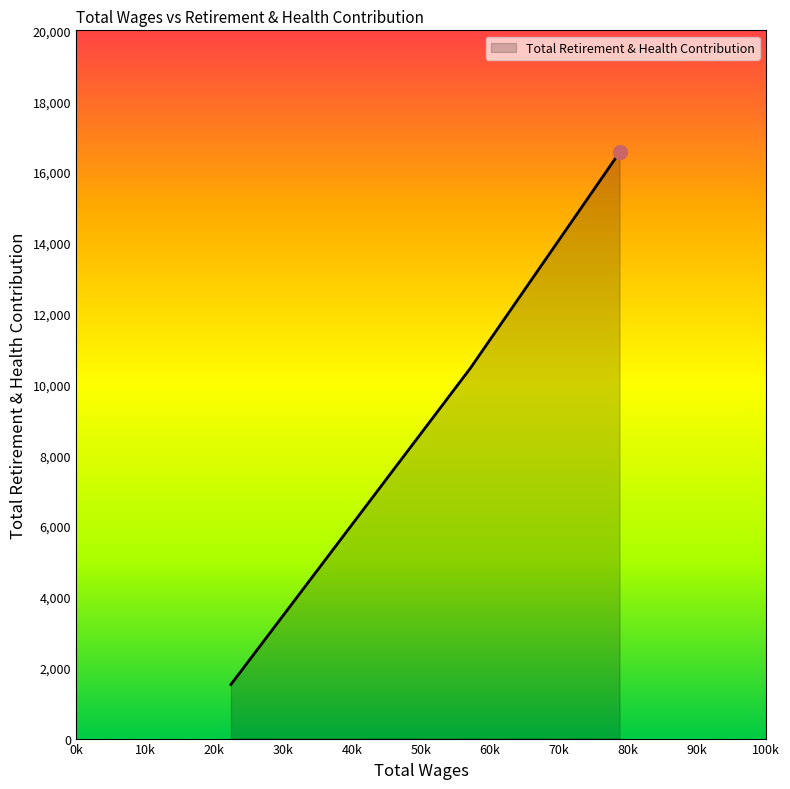

What is the maximum value shown in the chart?

16551